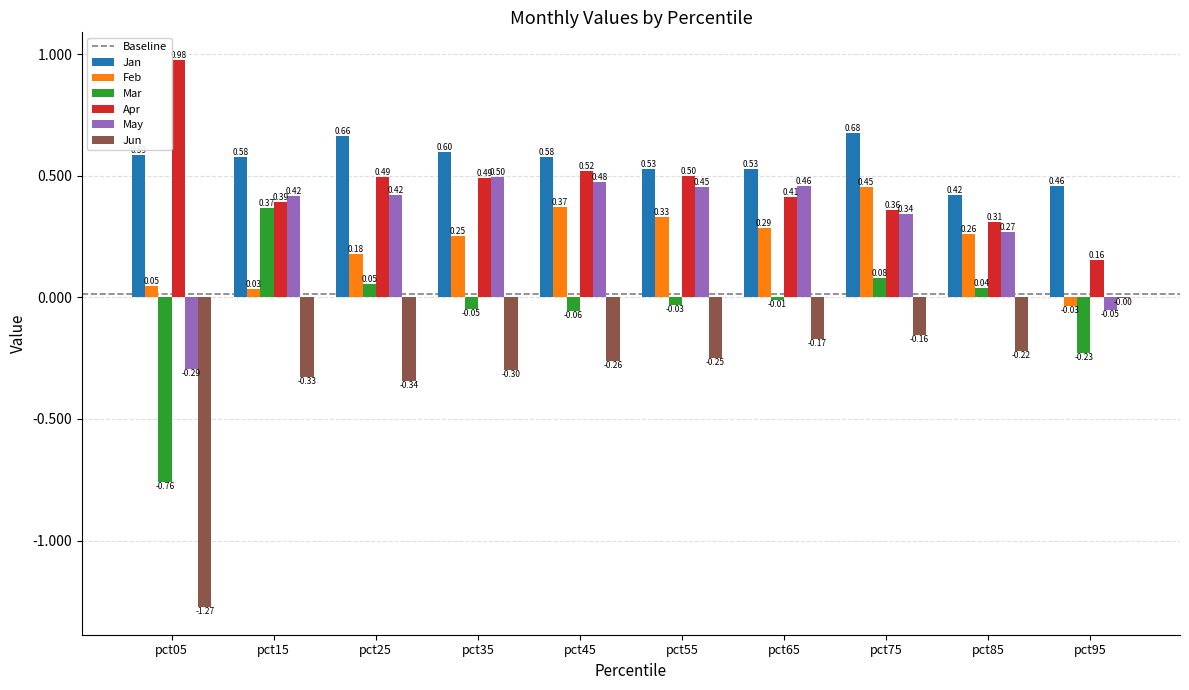

Which series has the largest total across all categories?

Jan